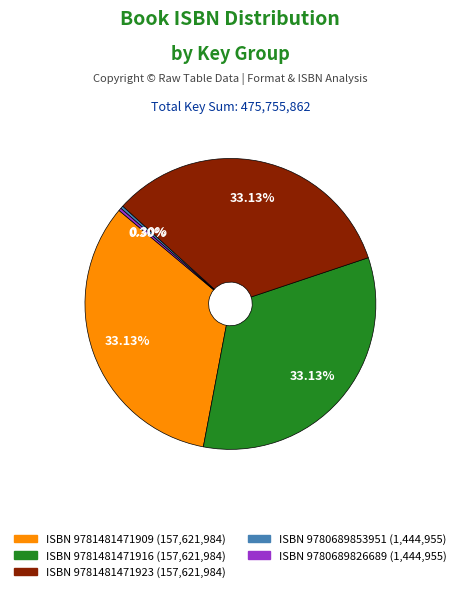

Is there a majority slice in this chart?

No